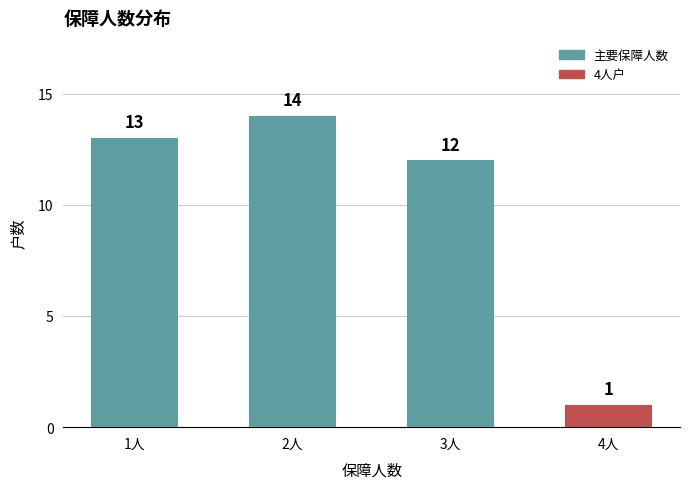

What is the sum of all values?

40